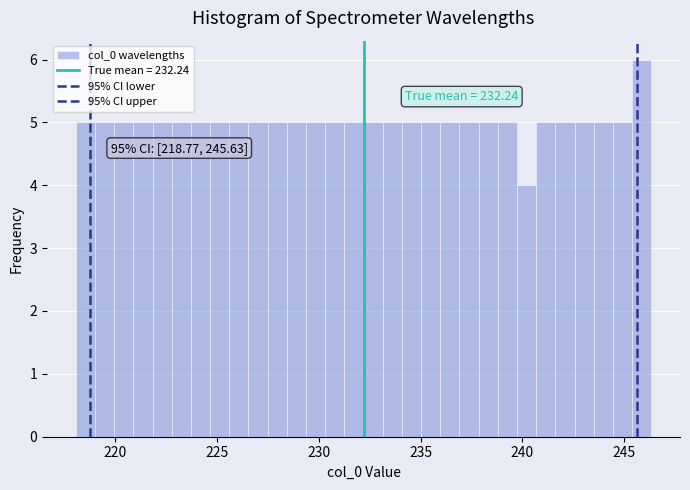

Around what value on the x-axis is the tallest bar? Give the approximate position of its centre, as read against the axis.

246.0